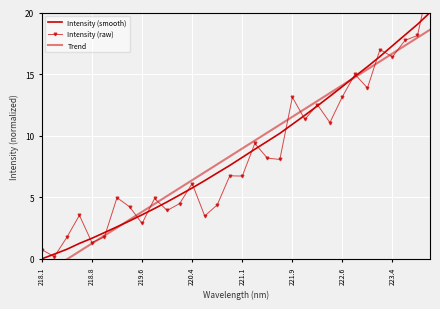

What is the label of the 30th point from the right?

219.6